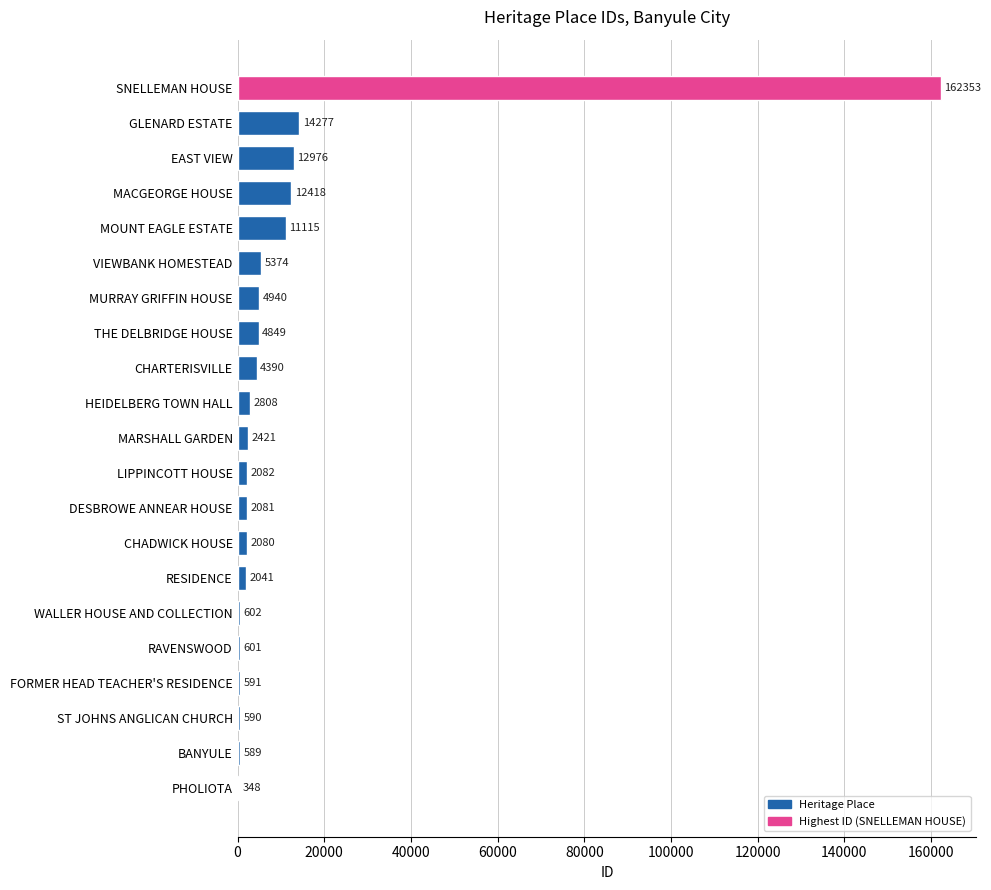

What is the average value?

11882